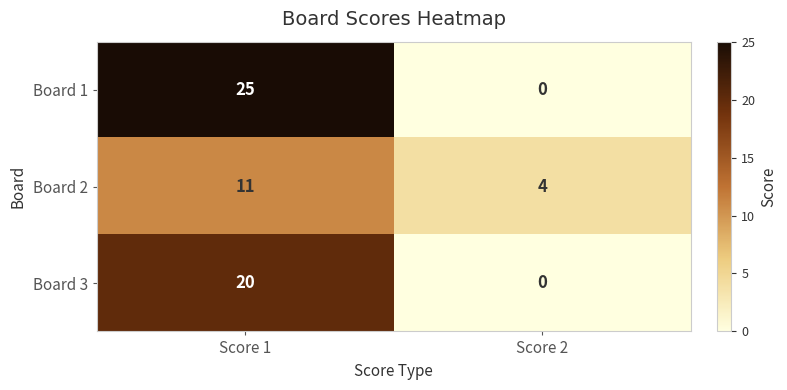

Reading left to right, list all the values displayed in this chart.

Board 1: Score 1=25	Score 2=0
Board 2: Score 1=11	Score 2=4
Board 3: Score 1=20	Score 2=0